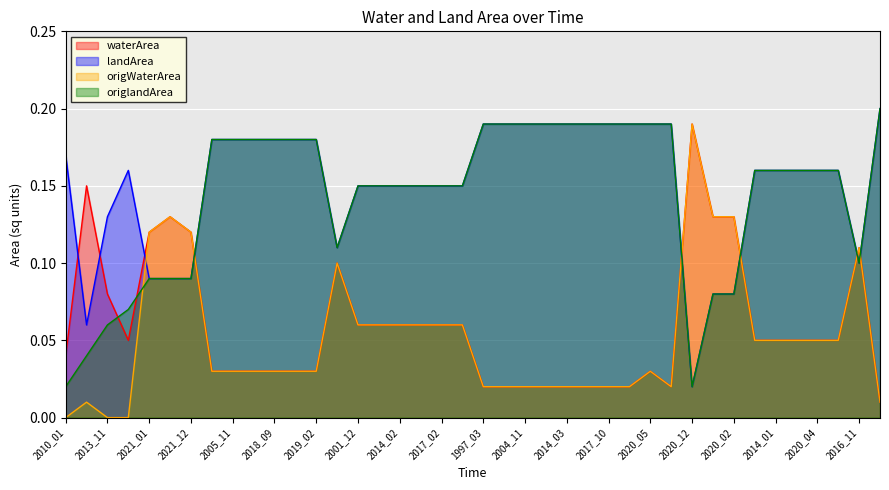

What is the label of the 35th point from the left?

2014_01